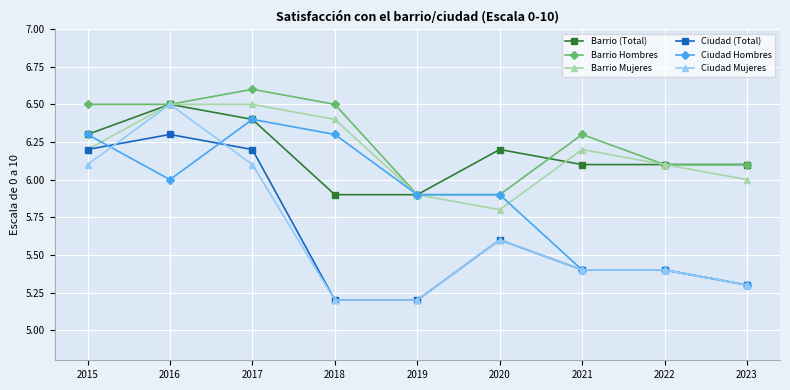

What is the difference between the highest and lowest values at 2016?

0.5